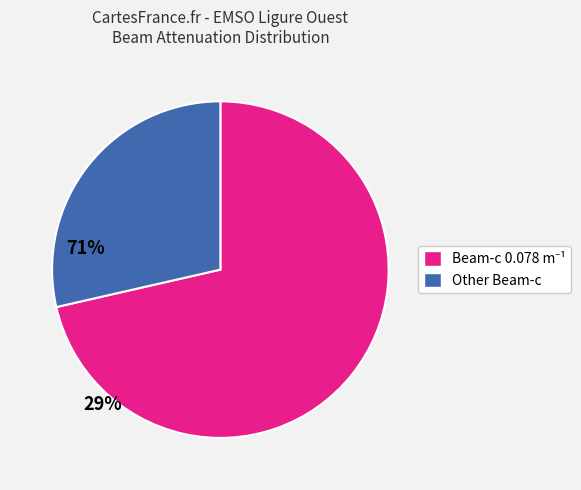

How many slices are in this pie chart?

2